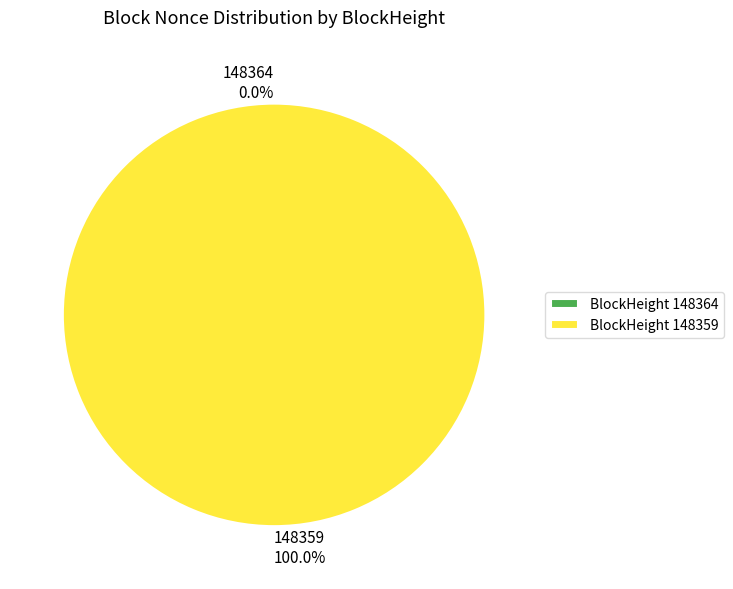

Which category has the biggest portion of the pie?

148359